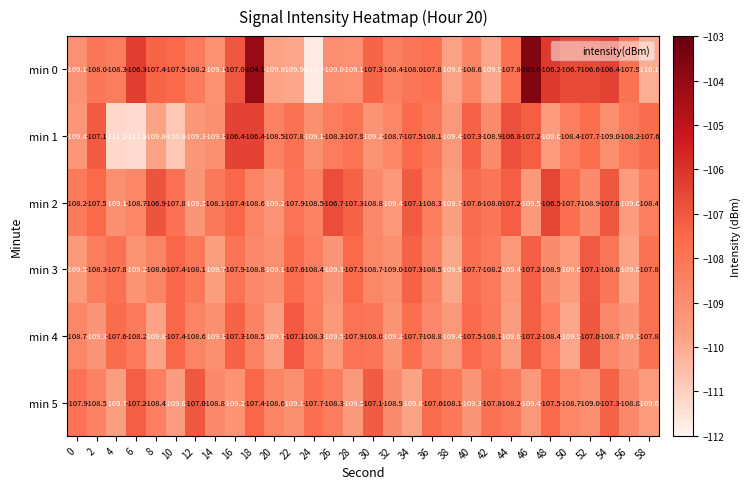

The min 2 series shows -109.4 at 32. True or false?

True